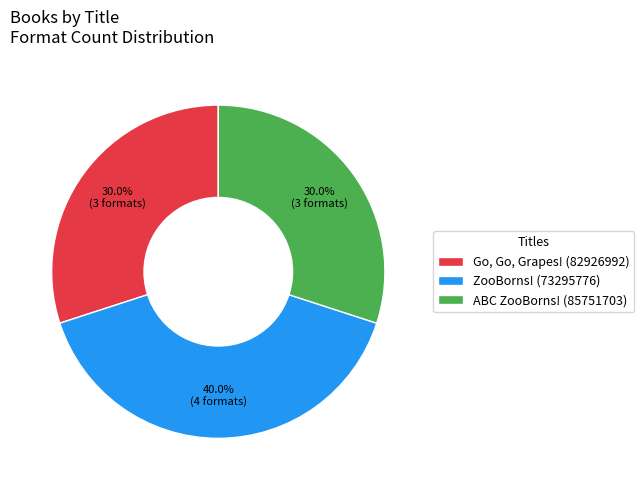

Does any single category account for the majority?

No